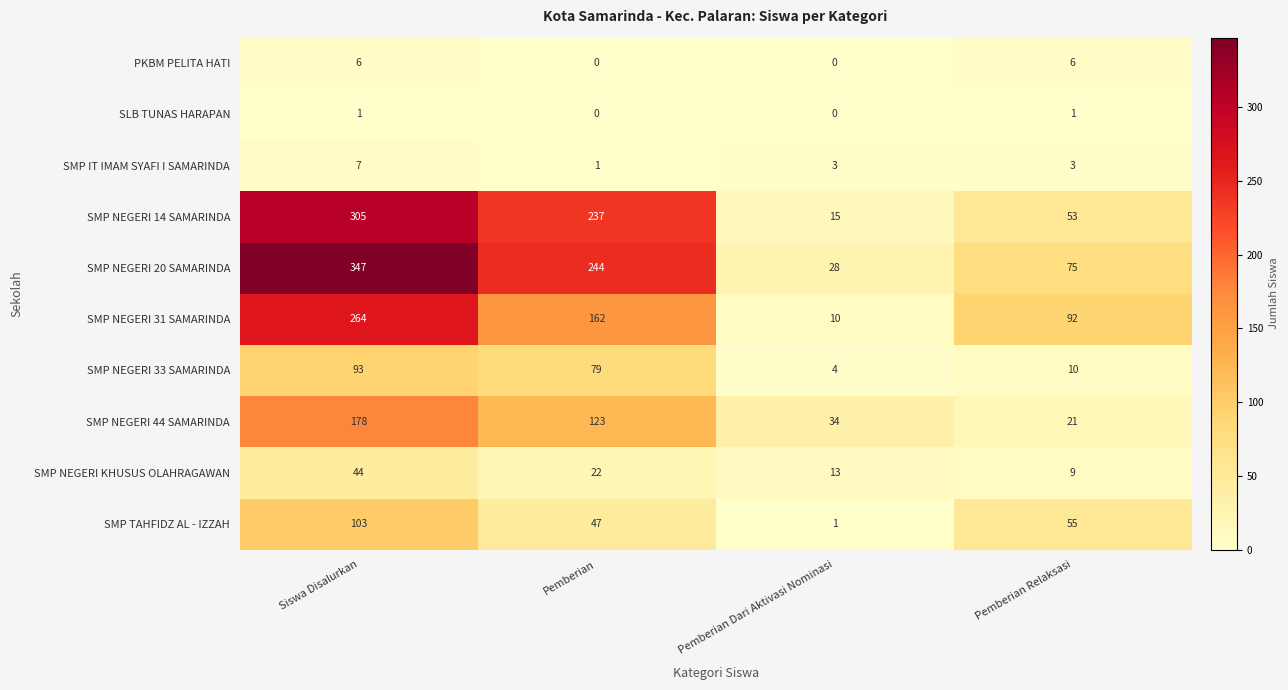

Which series has the widest spread of values?

SMP NEGERI 20 SAMARINDA